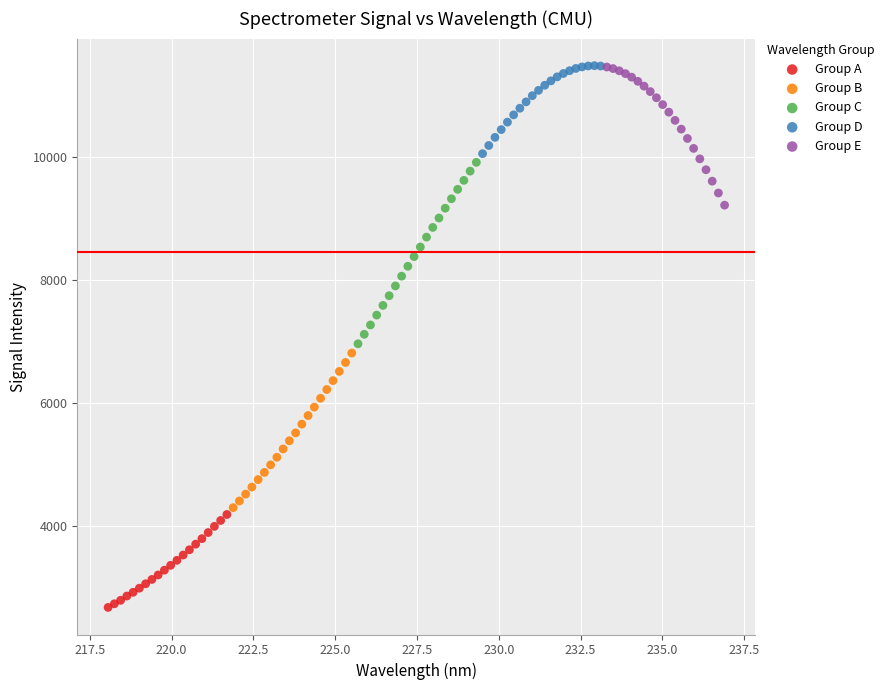

What are all the series names shown in the legend?

Group A, Group B, Group C, Group D, Group E